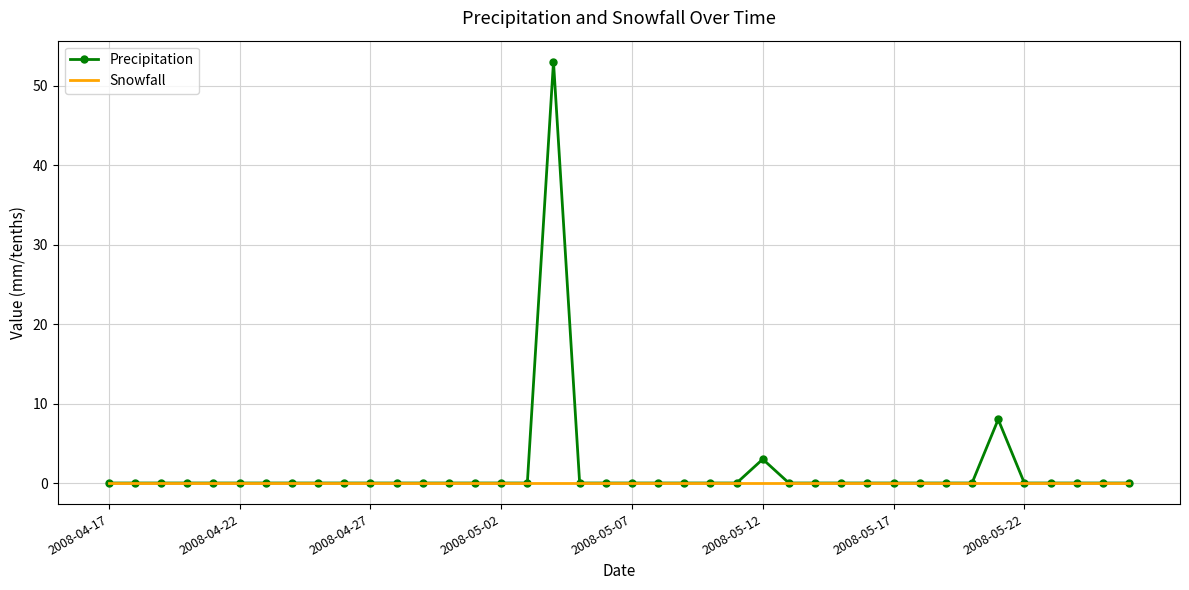

List the series in order of their peak value, highest first.

Precipitation, Snowfall